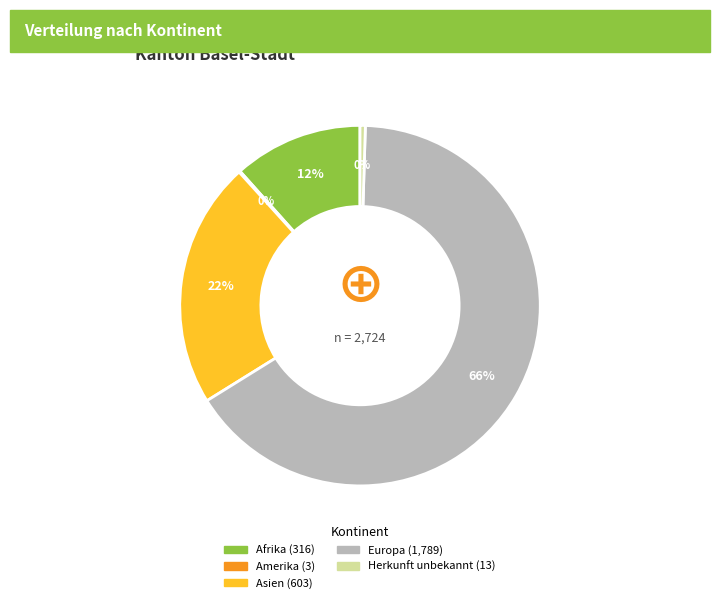

Is there any slice that represents more than half of the pie?

Yes